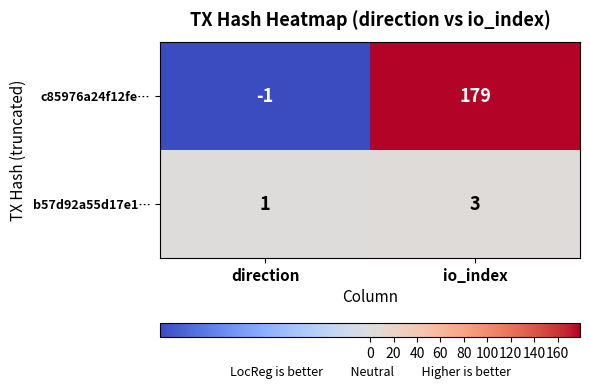

What is the spread (max minus min) of values at io_index?

176